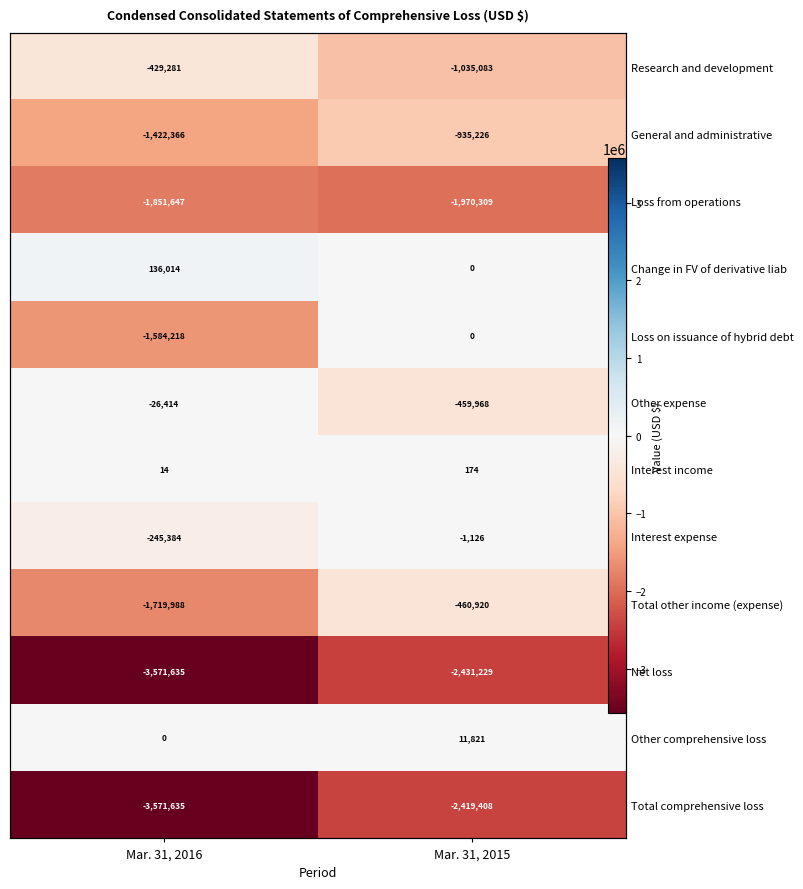

Where is Interest expense nearest to the value -123255?

Mar. 31, 2016